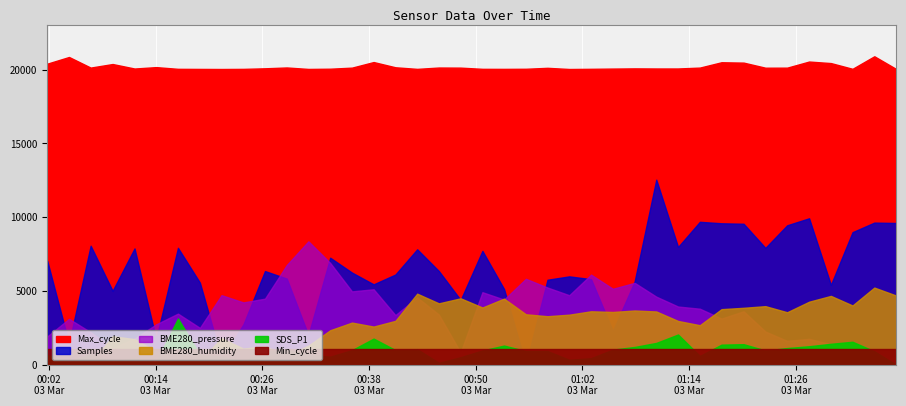

Is it true that Samples equals 8669286.5 at 2022/03/03 01:25:01?

False